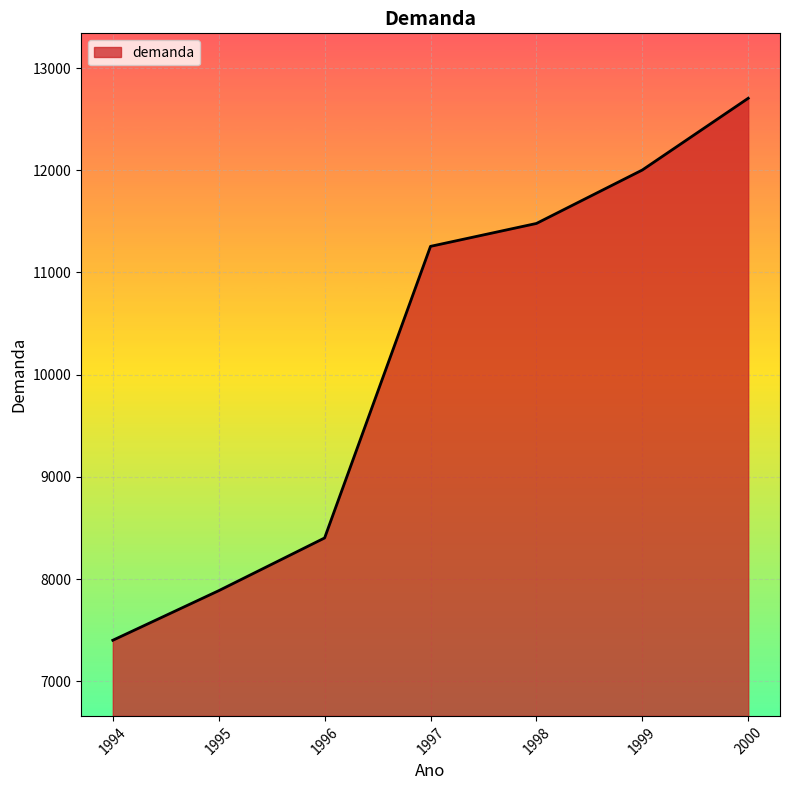

How many series are shown in this chart?

1